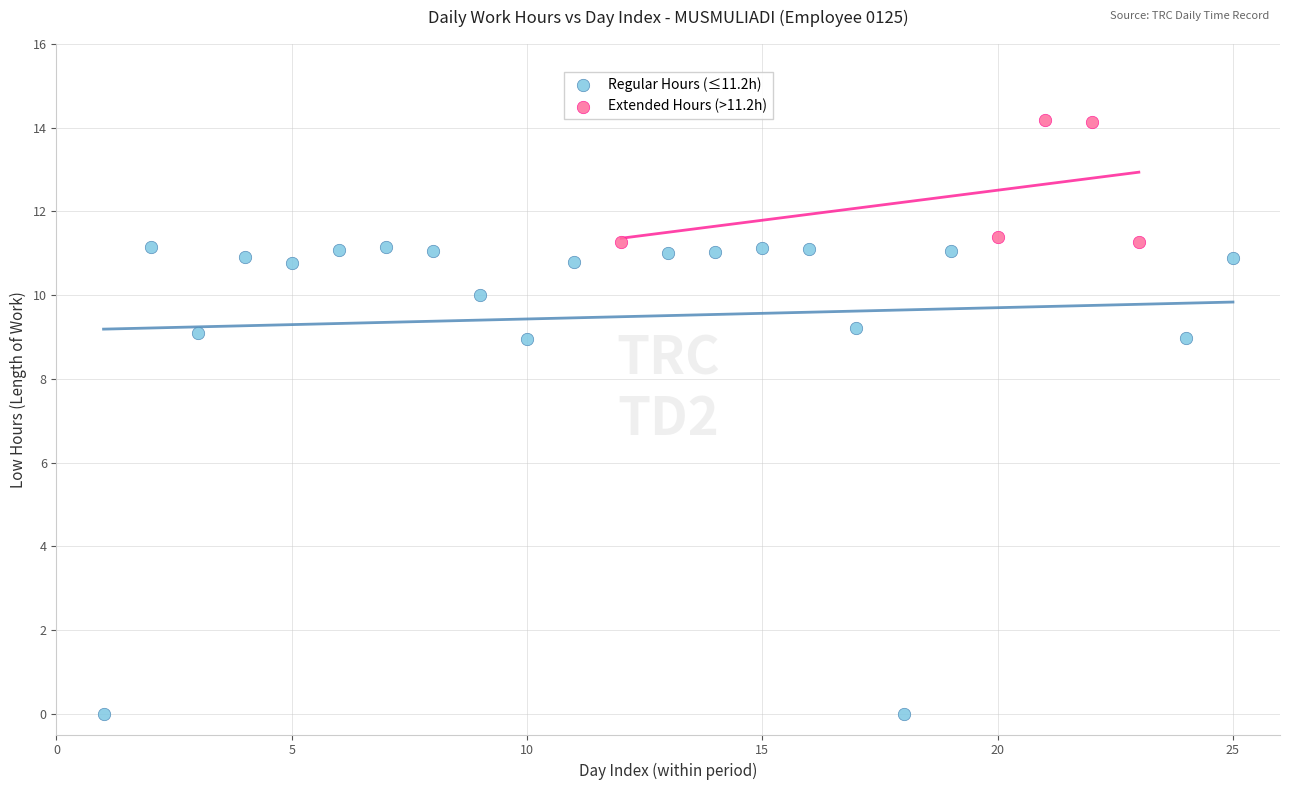

Which series has the largest Y range (max minus min)?

Regular Hours (≤11.2h)